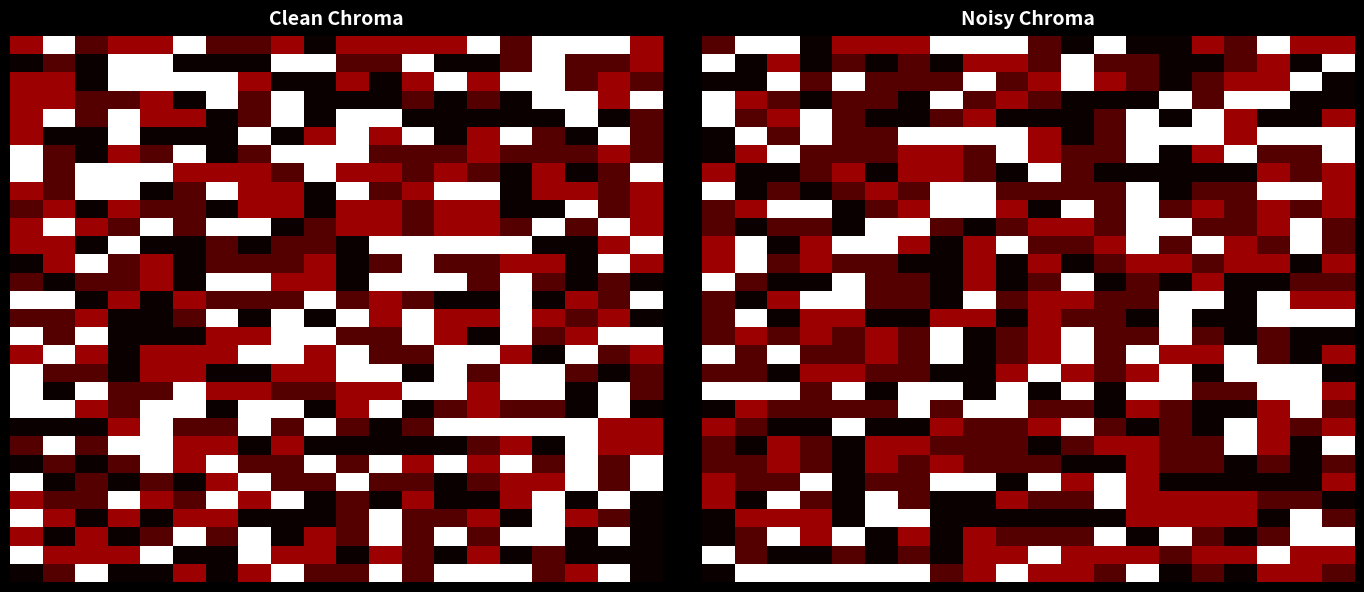

What is the spread (max minus min) of values at 13?

1.0